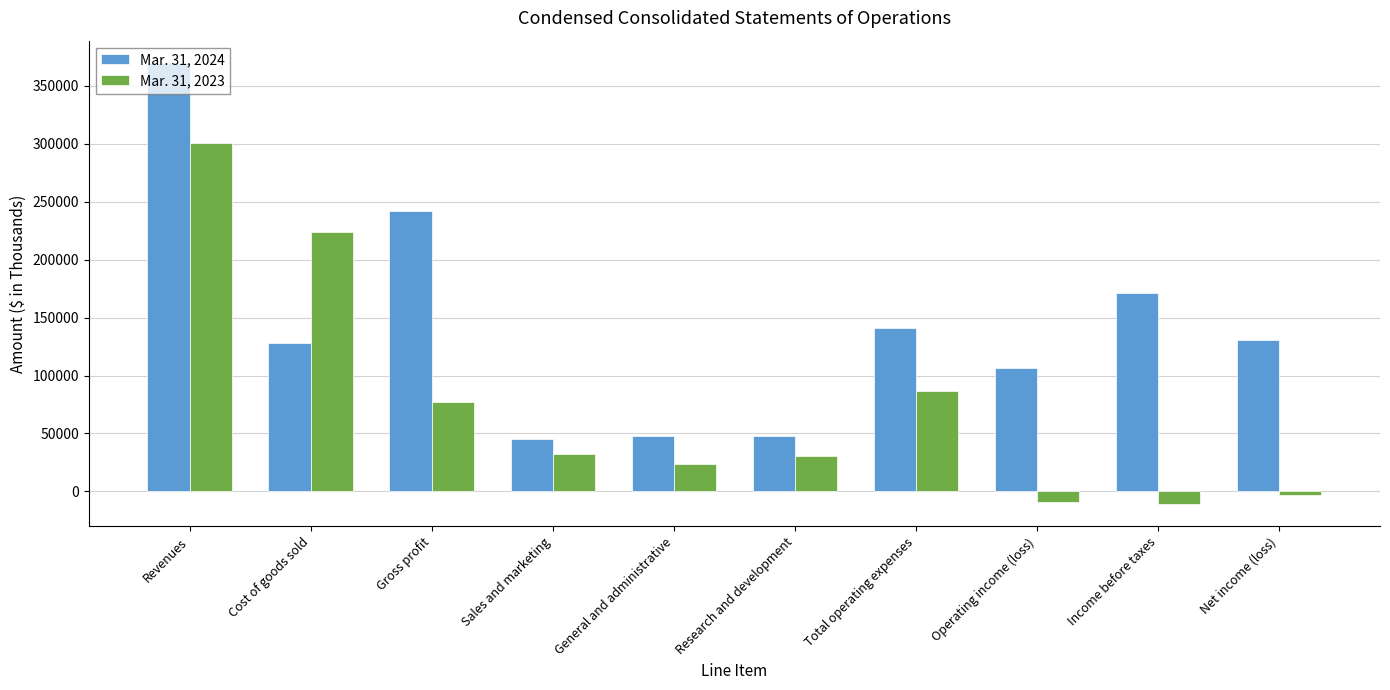

Is it true that Mar. 31, 2023 equals 300784 at Revenues?

True